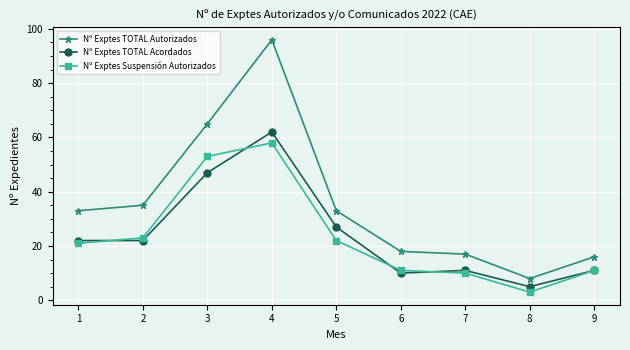

What is the sum of all Nº Exptes TOTAL Autorizados values?

321